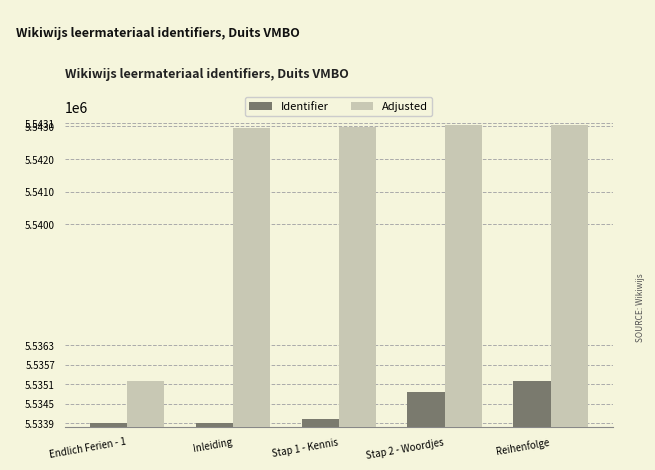

Rank the series by their average value, from highest to lowest.

Adjusted, Identifier